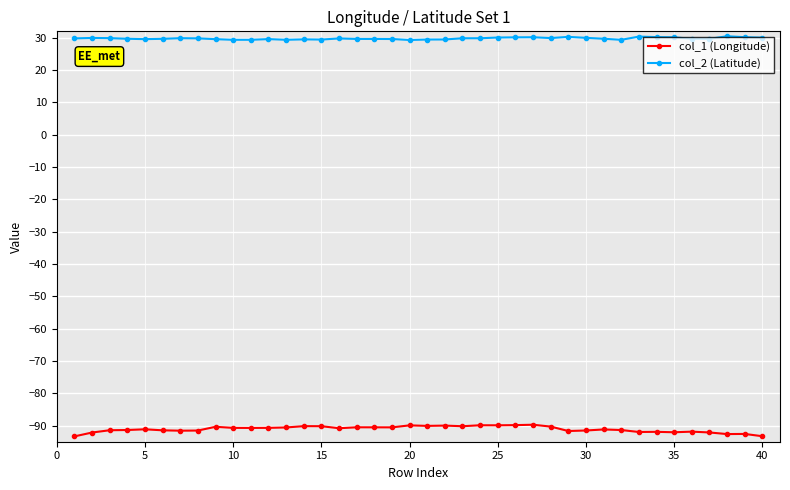

What is the average value of the col_1 (Longitude) series?

-91.1